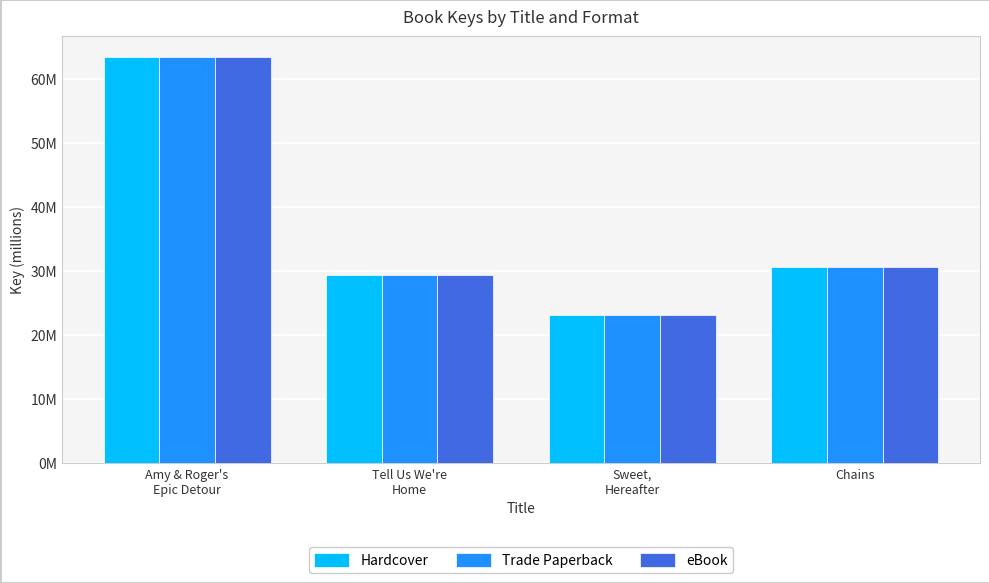

What are all the series names shown in the legend?

Hardcover, Trade Paperback, eBook